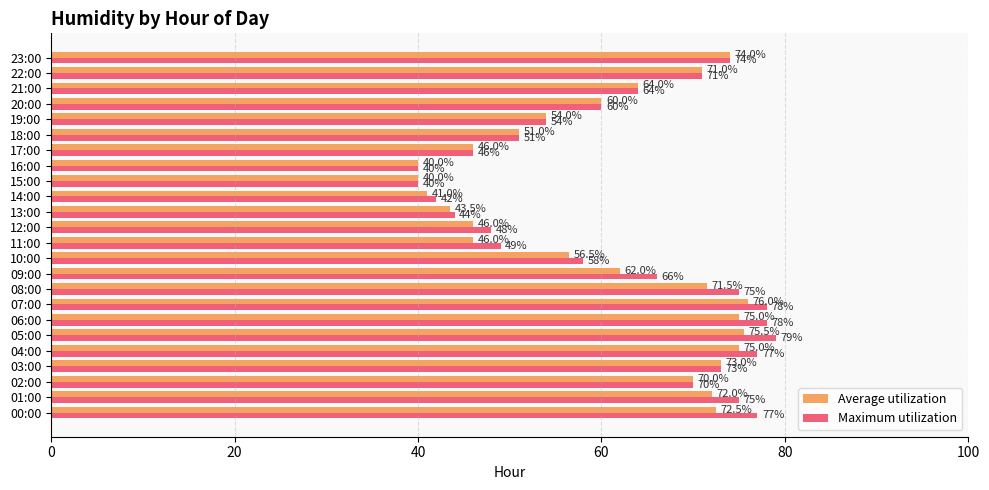

Is it true that Average utilization equals 113.5 at 21:00?

False